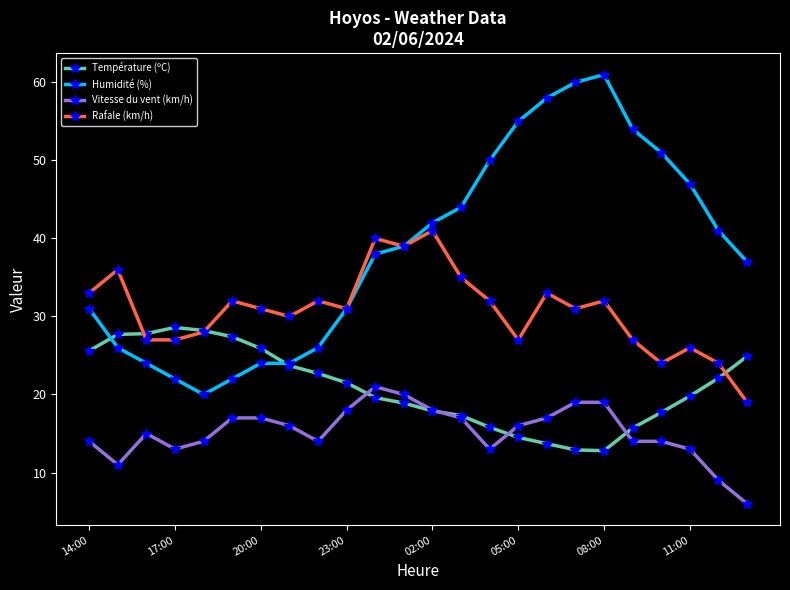

Rank the series by their average value, from lowest to highest.

Vitesse du vent (km/h), Température (ºC), Rafale (km/h), Humidité (%)